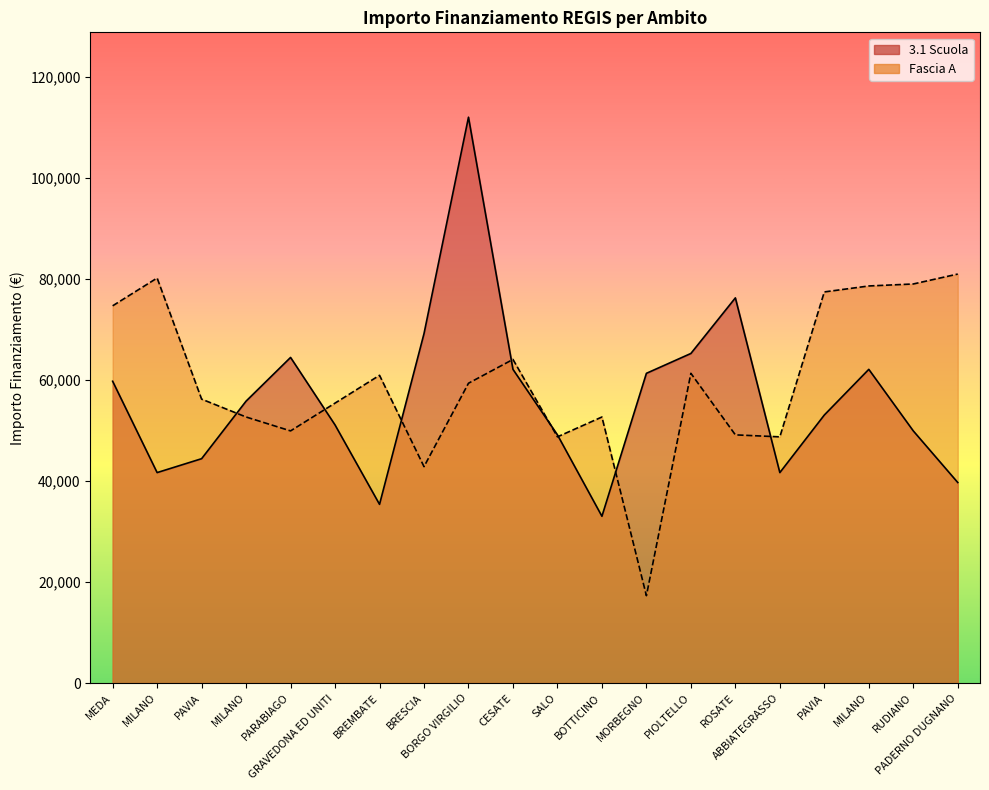

Does the chart have visible grid lines?

No